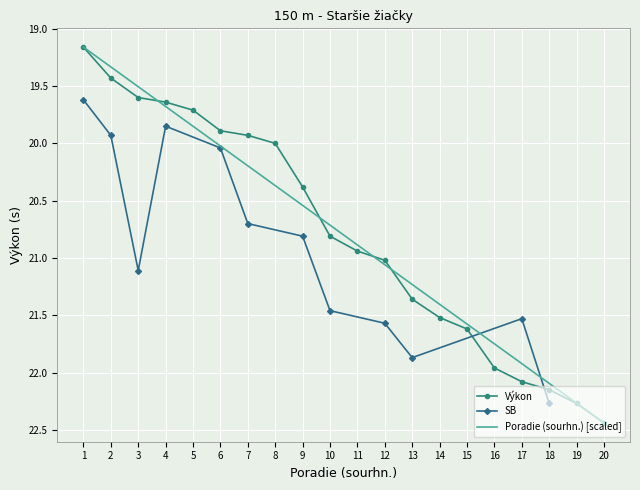

The Poradie (sourhn.) [scaled] series shows 19.3 at 2. True or false?

True